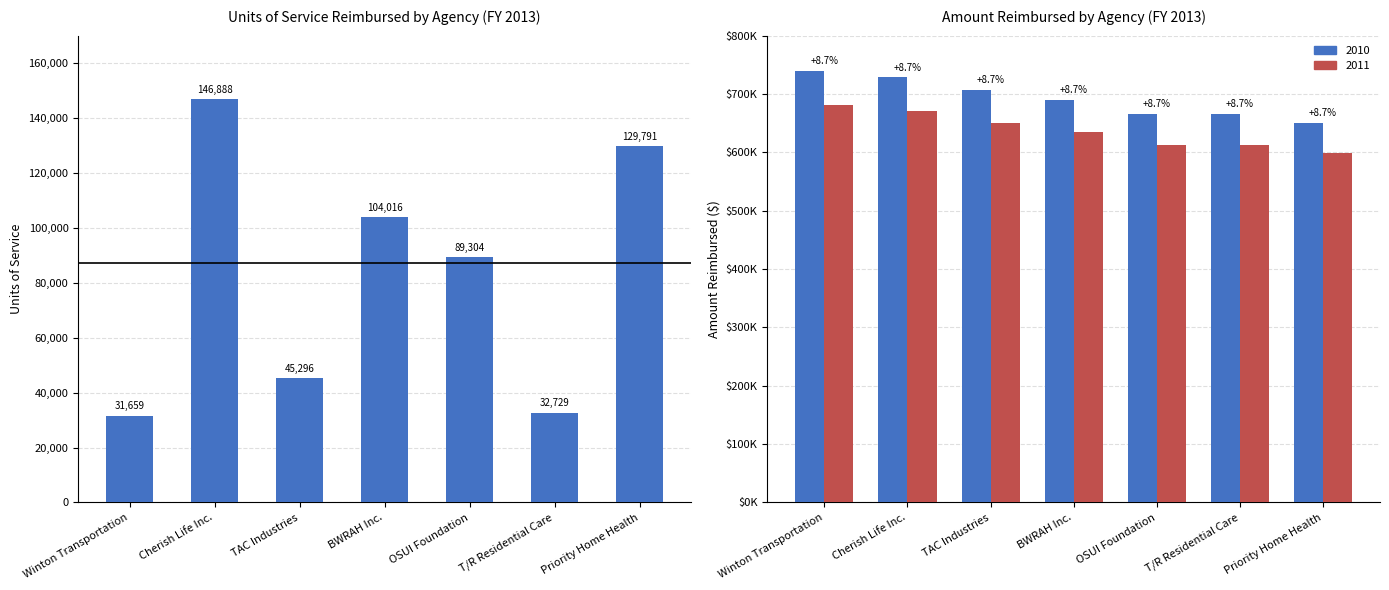

Reading left to right, list all the values displayed in this chart.

31659	146888	45296	104016	89304	32729	129791